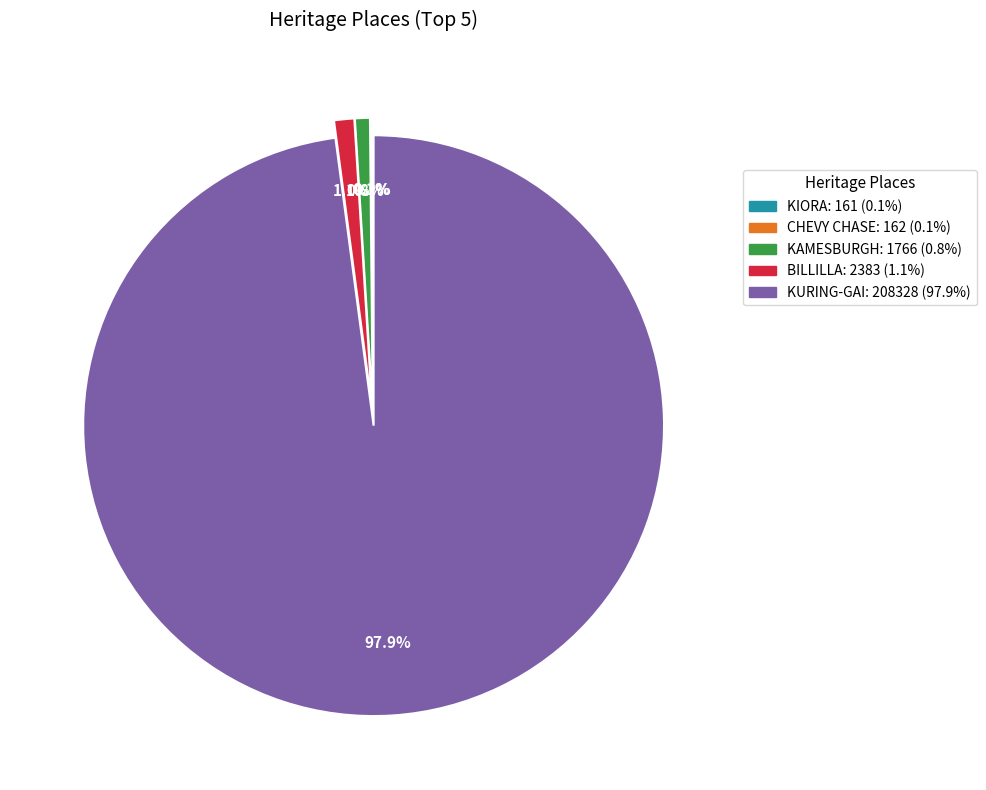

Combined, what portion of the pie is KAMESBURGH and BILLILLA?

1.9%